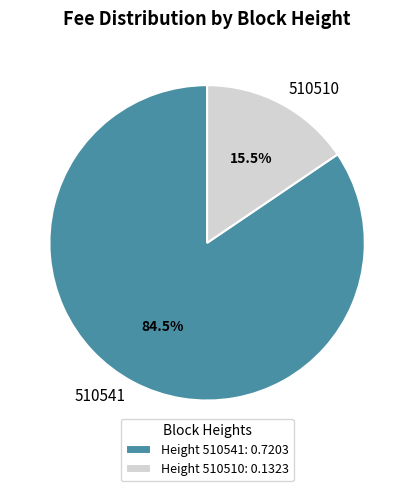

Which category has the biggest portion of the pie?

510541